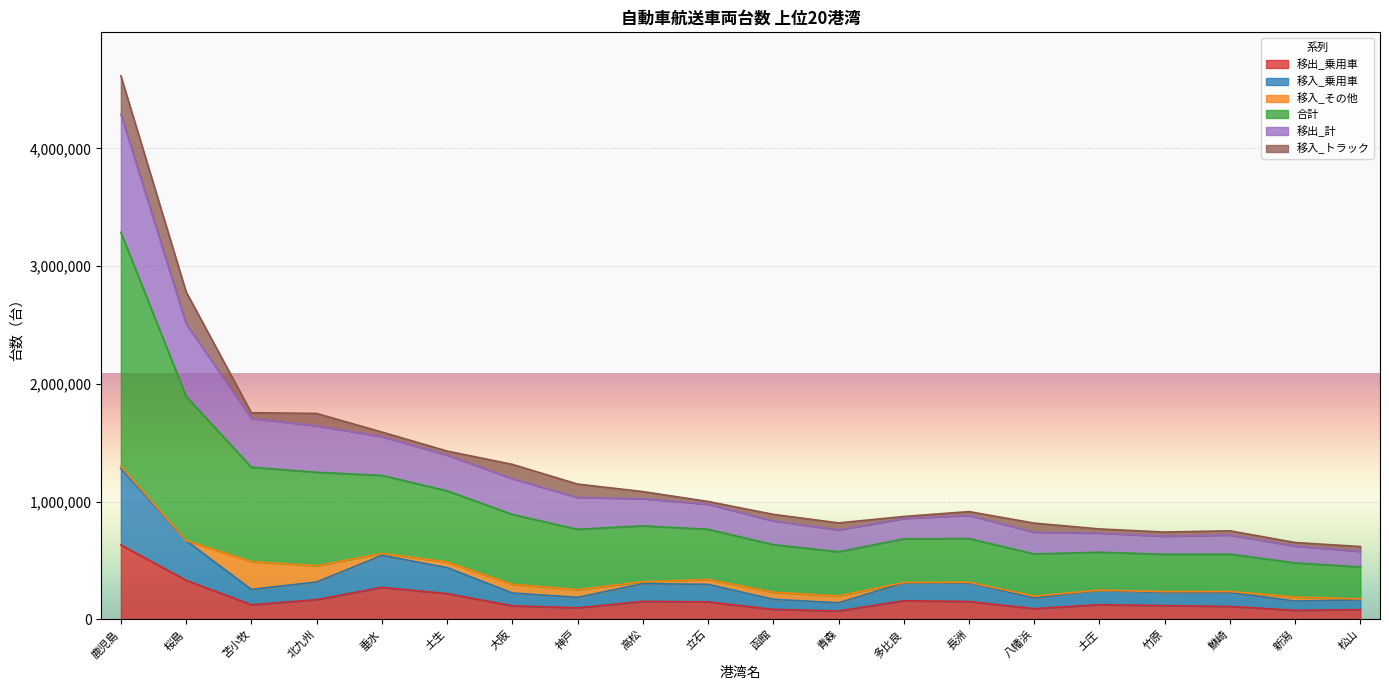

True or false: 移出_乗用車 has a value of 164552 at 苫小牧.

False